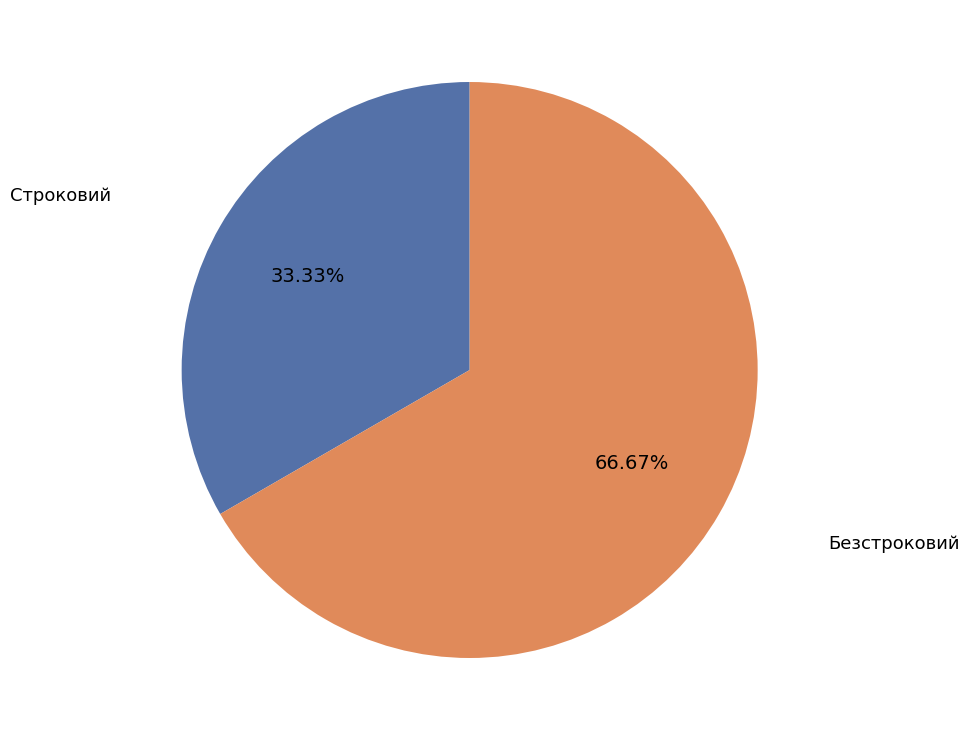

Which slice is the largest?

Безстроковий